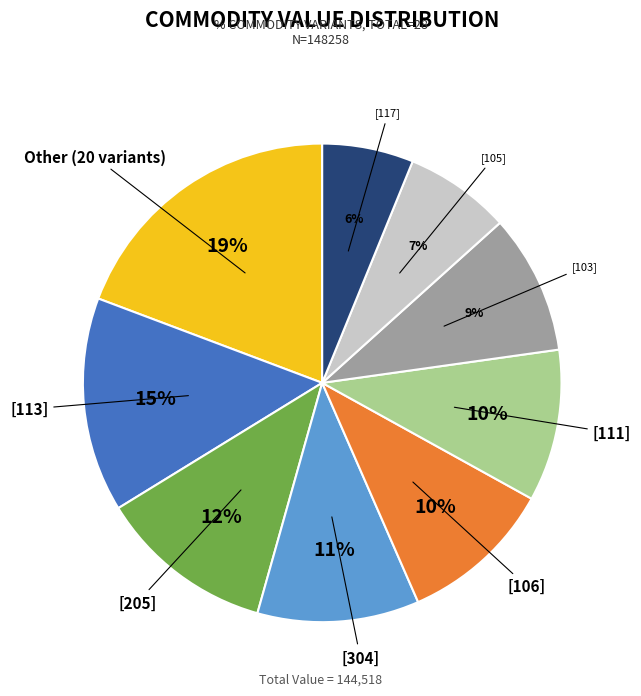

To the nearest percent, what is the average slice percentage?

11%